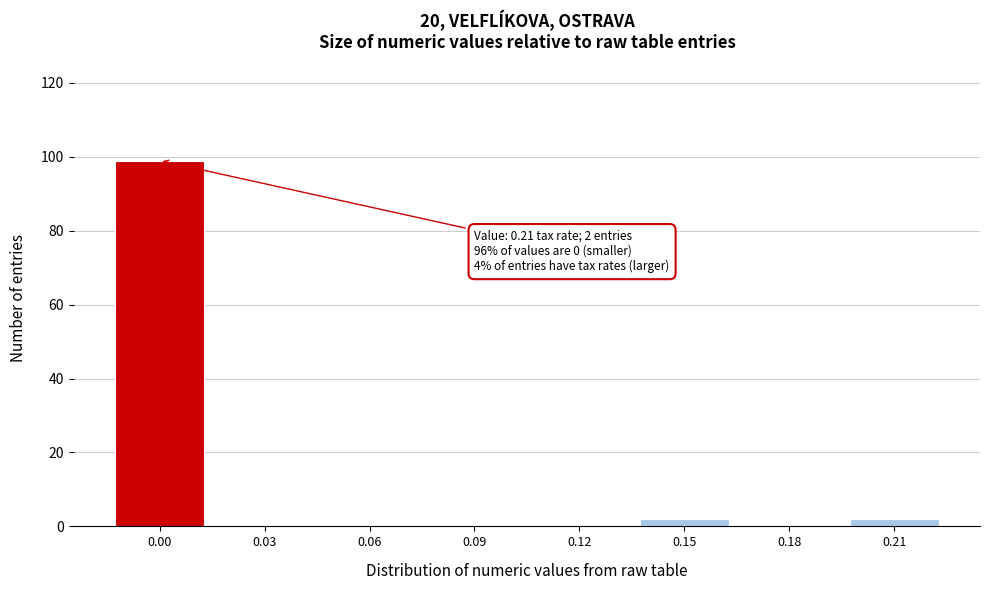

Reading left to right, transcribe all the data shown in this chart.

0.00=99	0.03=0	0.06=0	0.09=0	0.12=0	0.15=2	0.18=0	0.21=2